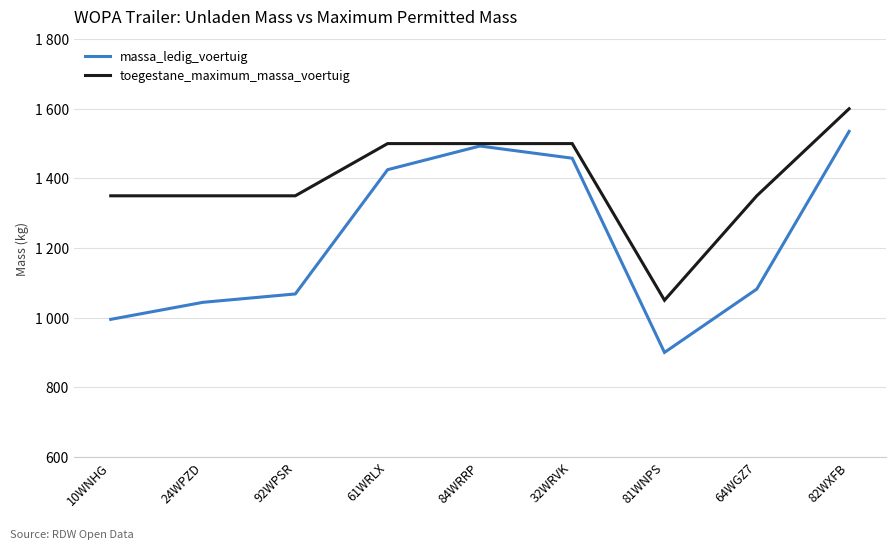

Reading left to right, what are all the values shown in this chart?

massa_ledig_voertuig: 995	1044	1068	1425	1493	1458	900	1082	1535
toegestane_maximum_massa_voertuig: 1350	1350	1350	1500	1500	1500	1050	1350	1600